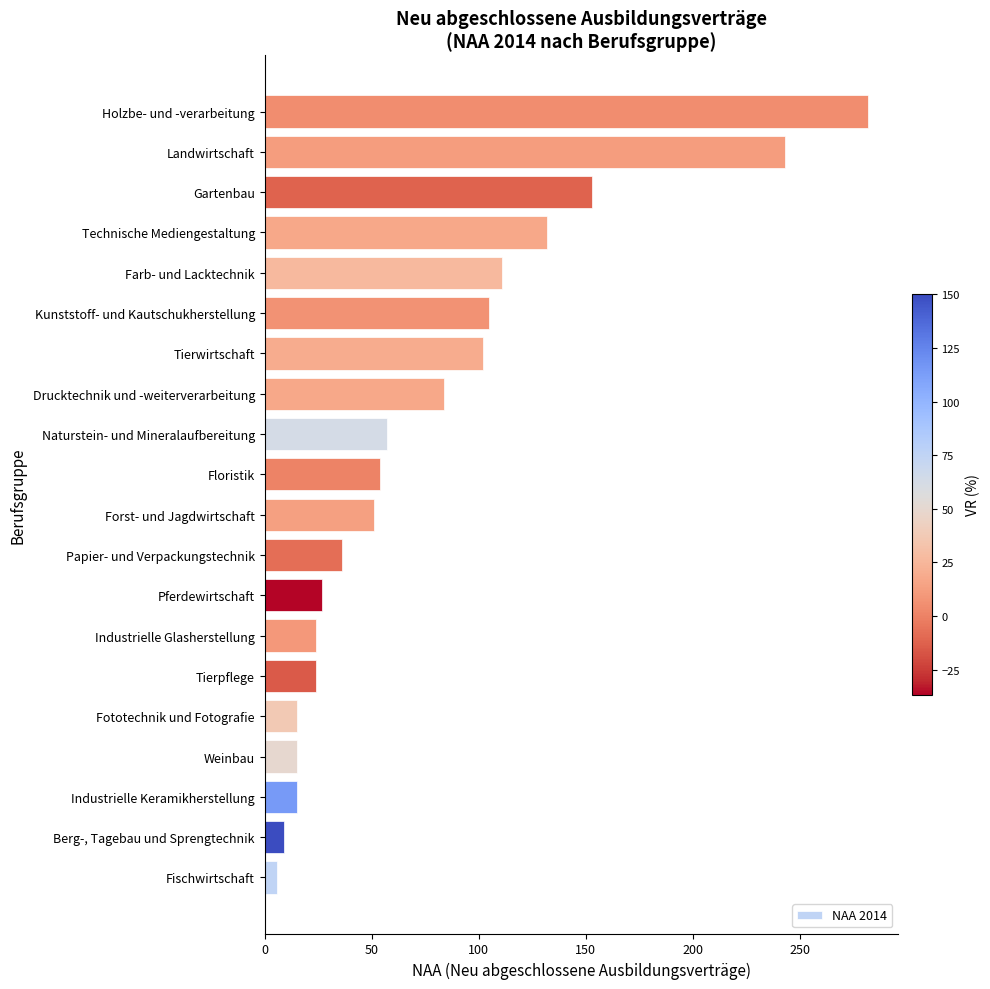

What is the ratio of the value at Farb- und Lacktechnik to the value at Landwirtschaft?

0.5